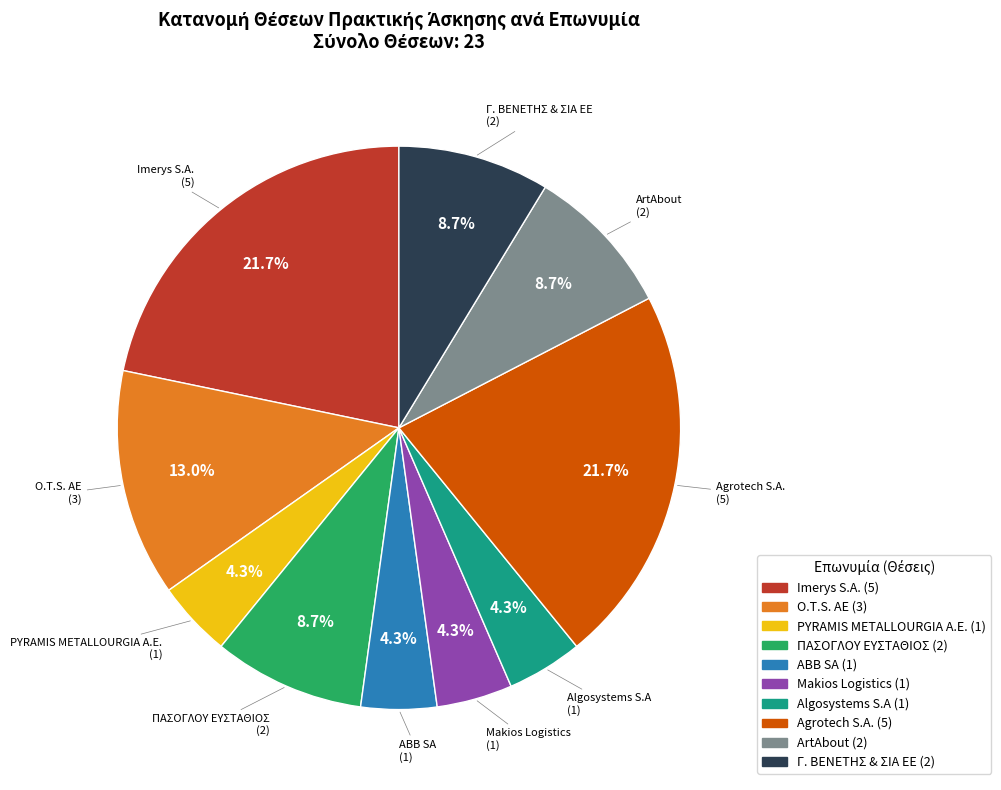

True or false: Algosystems S.A accounts for 12% of the total.

False